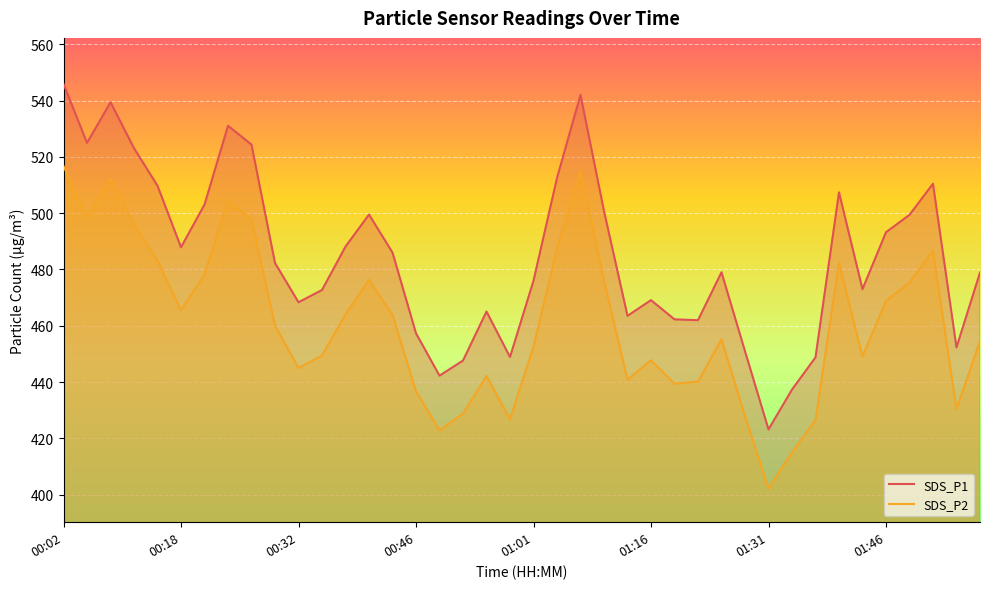

Where is SDS_P1 nearest to the value 484?

9